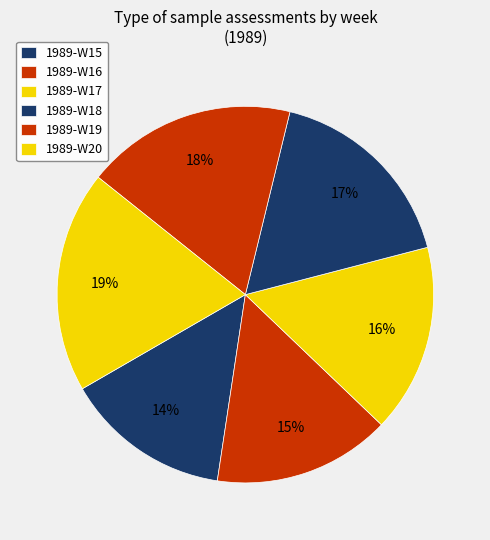

What is the largest slice in the pie chart?

1989-W20